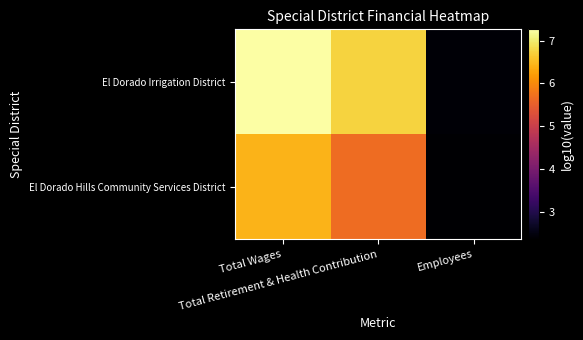

Reading right to left, what are all the values shown in this chart?

El Dorado Irrigation District: Employees=2.4	Total Retirement & Health Contribution=6.7	Total Wages=7.3
El Dorado Hills Community Services District: Employees=2.4	Total Retirement & Health Contribution=5.7	Total Wages=6.4